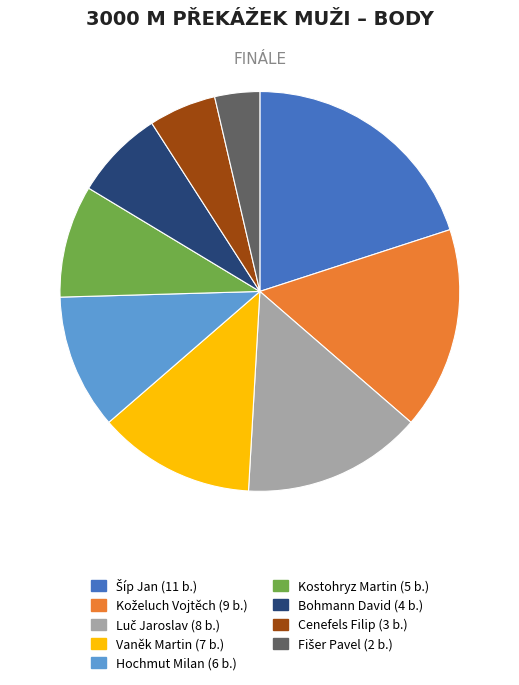

Is there a majority slice in this chart?

No